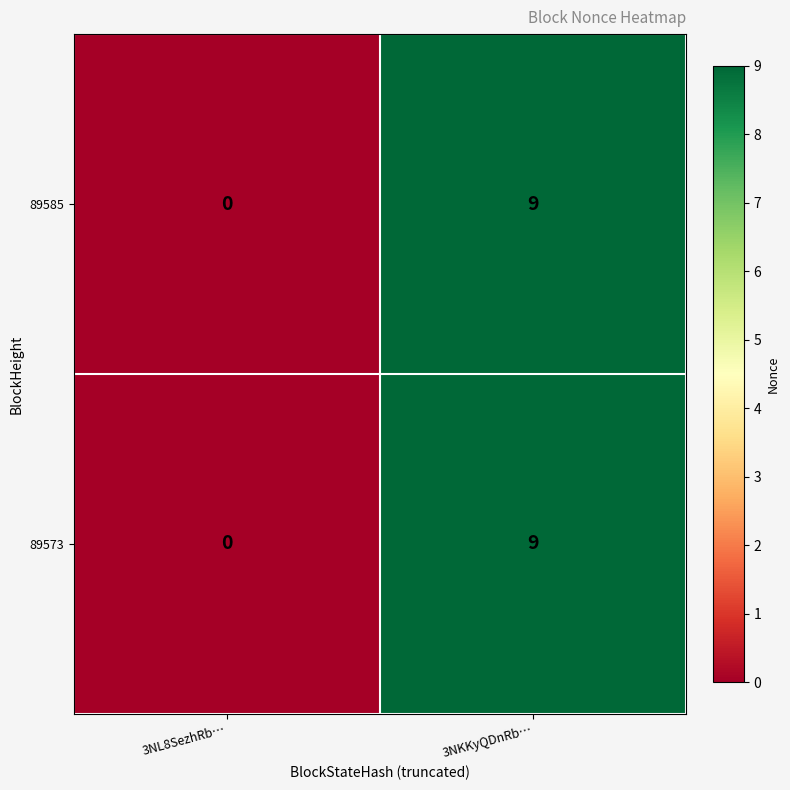

Where is 89585 nearest to the value 4?

3NL8SezhRb…